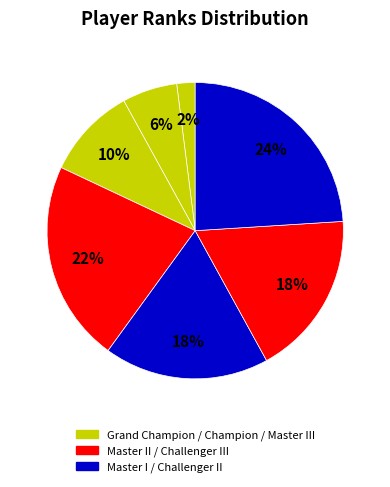

Rank the categories by value from highest to lowest.

Challenger II, Master II, Master I, Challenger III, Master III, Champion, Grand Champion